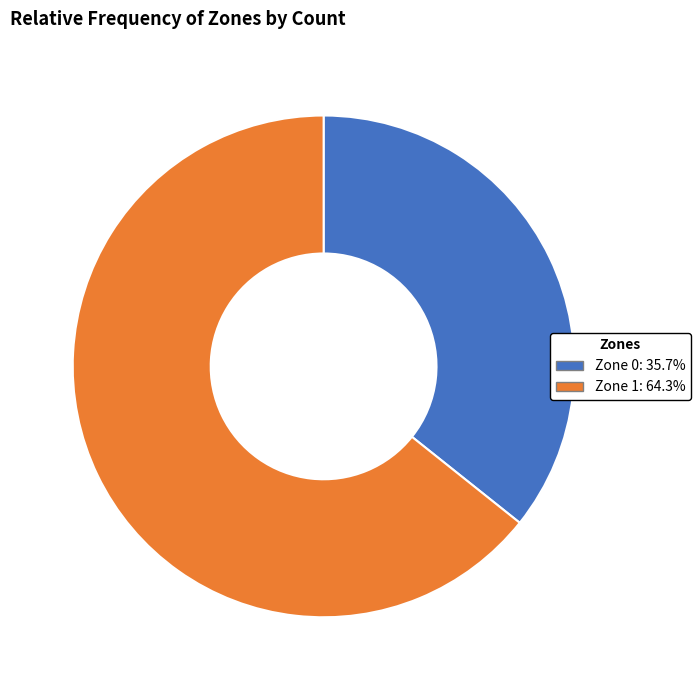

Between Zone 0 and Zone 1, which is larger?

Zone 1